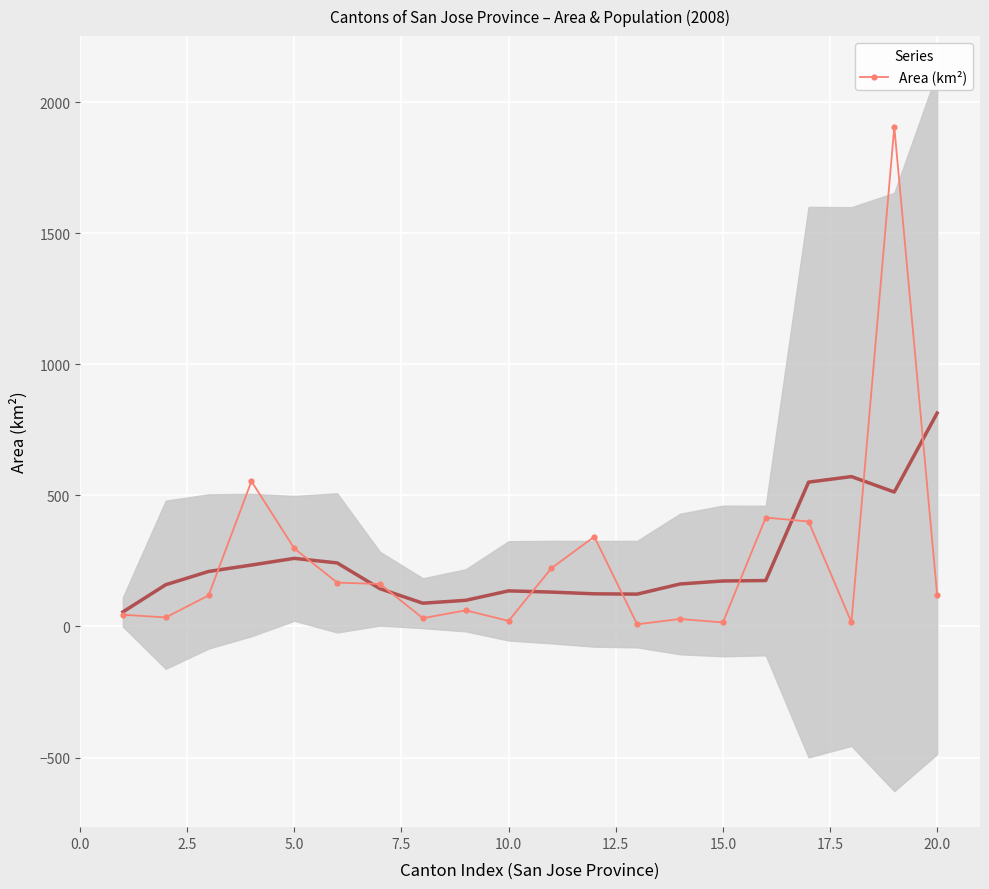

What is the highest value of the Area (km²) series?

1905.5